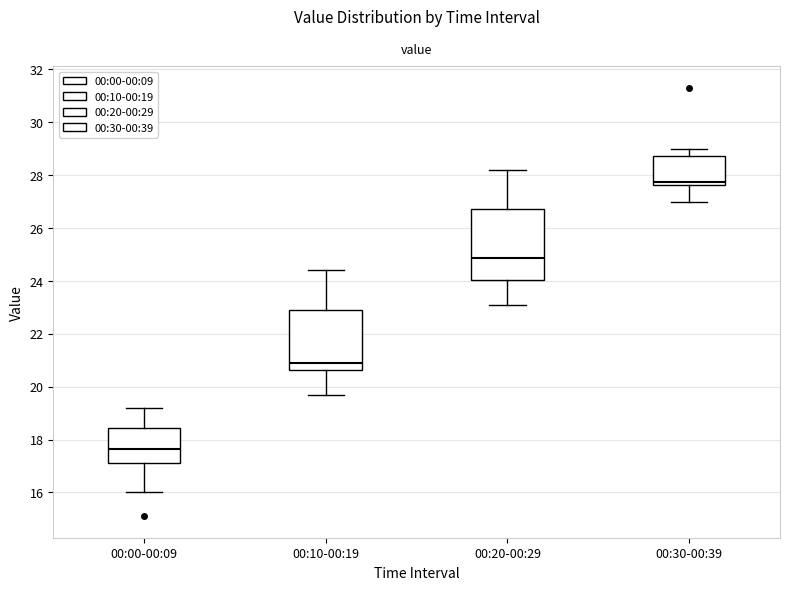

Where is the upper edge of the box for 00:10-00:19 on the y-axis? The values are not printed on the chart, so give them approximately, as read against the axis.

23.0